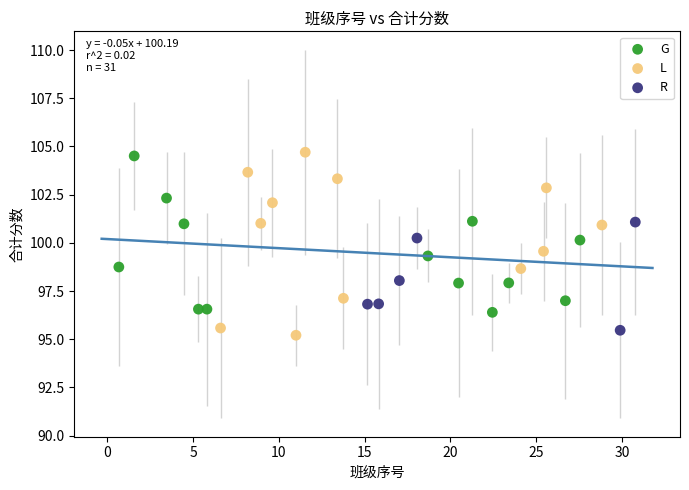

Which series has the widest spread of Y values?

L